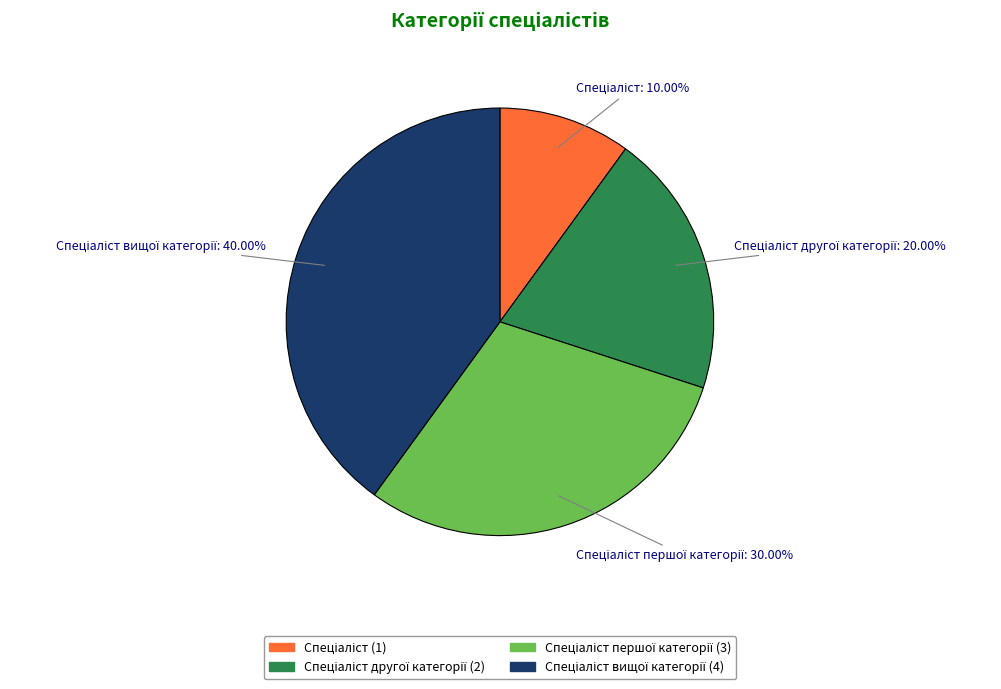

Is there a majority slice in this chart?

No